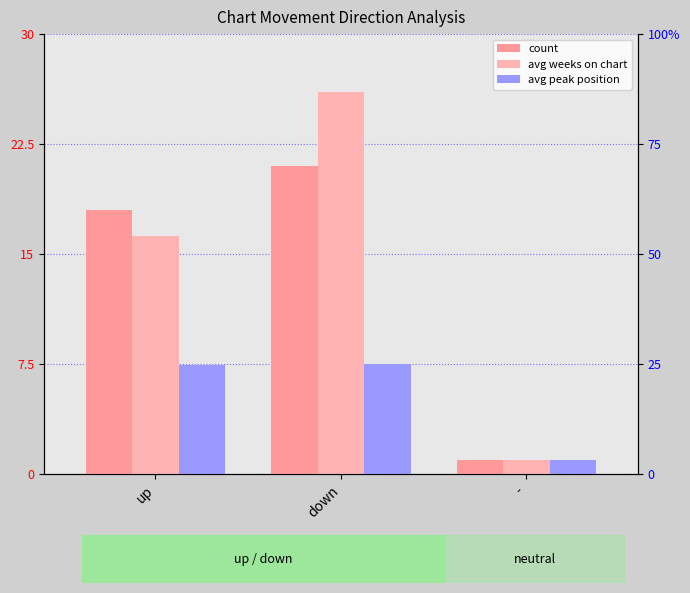

How many distinct data groups are displayed?

3